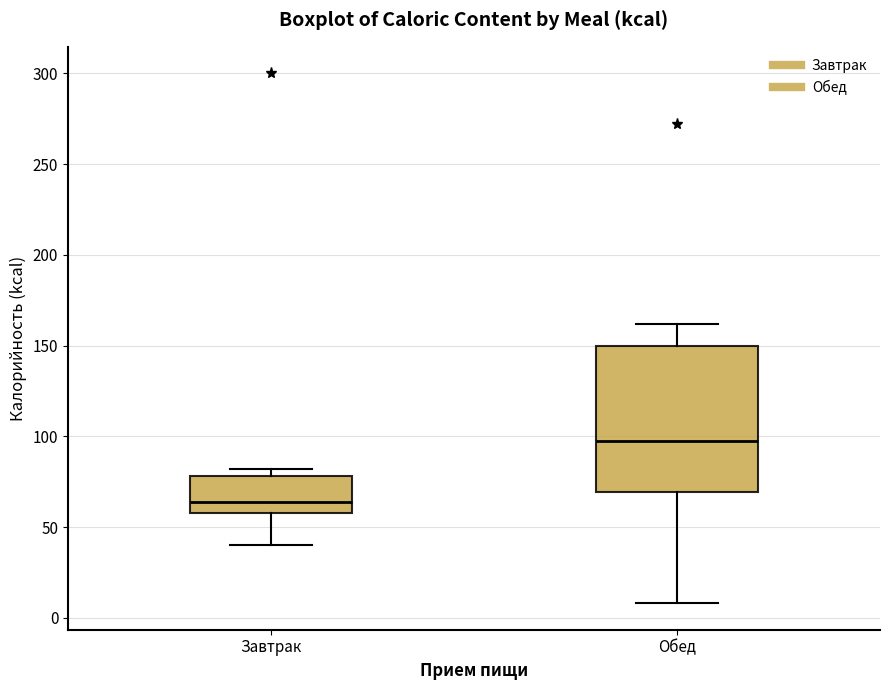

Which box's median line is the highest?

Обед